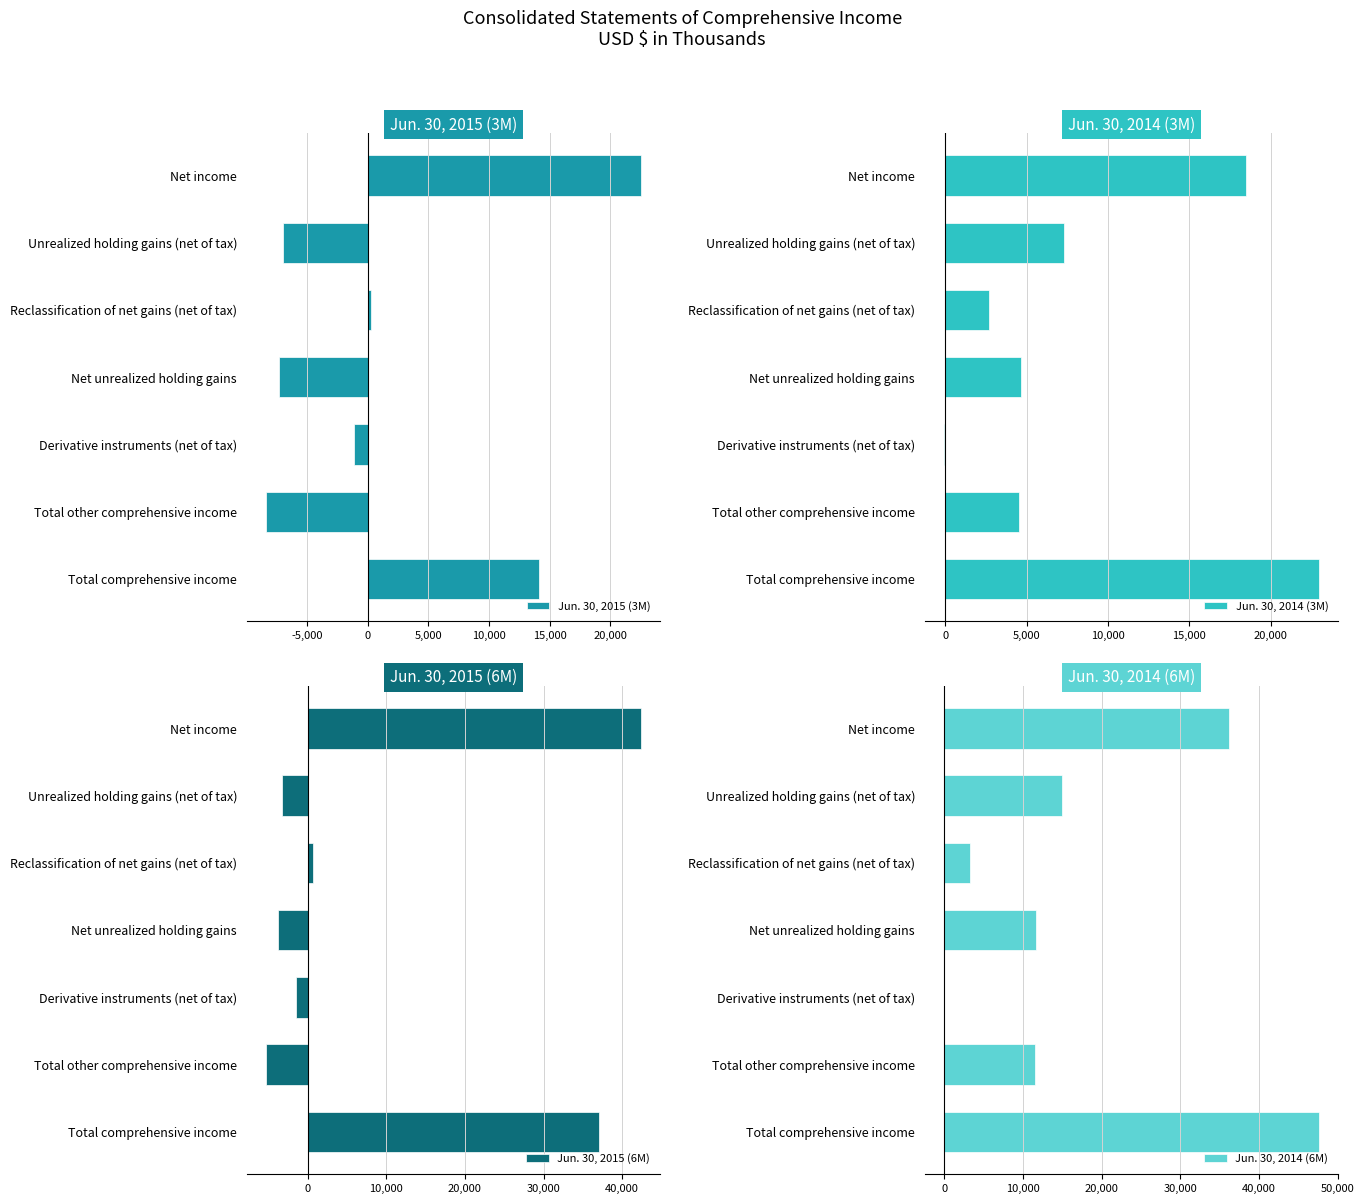

Which category has the lowest value in the Jun. 30, 2015 (3M) series?

Total other comprehensive income